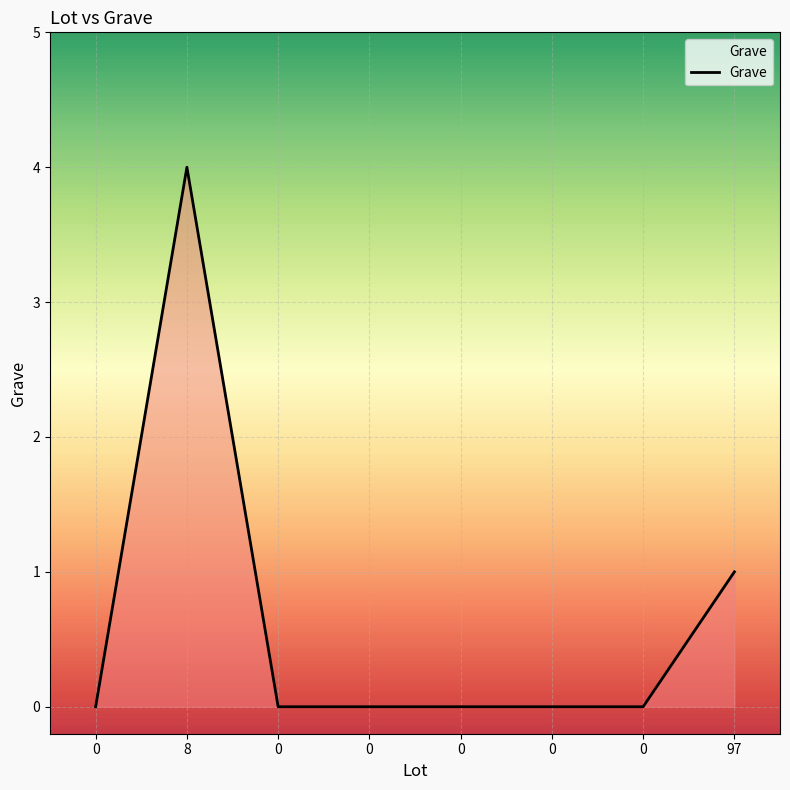

What is the difference between the second highest and minimum values?

1